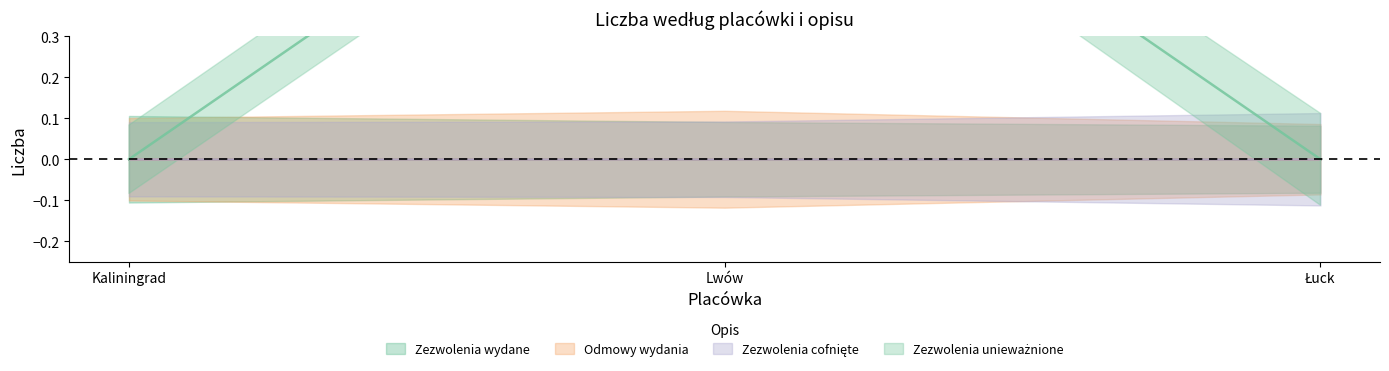

Where is Zezwolenia cofnięte nearest to the value 0?

Kaliningrad